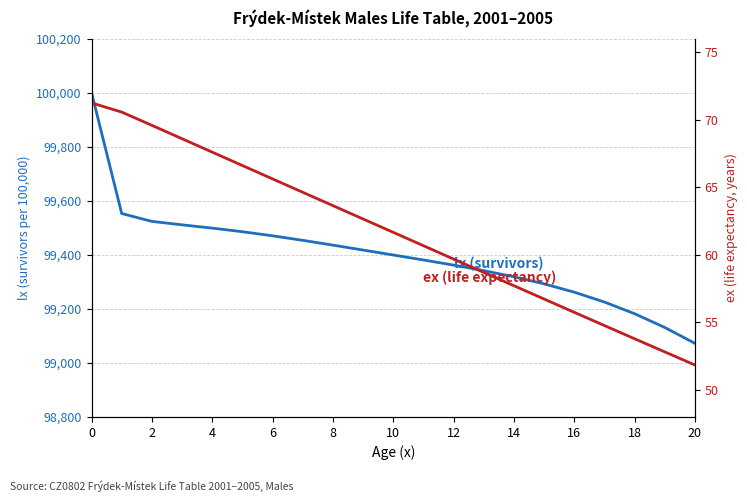

Which series has the largest range (max minus min)?

lx (survivors)